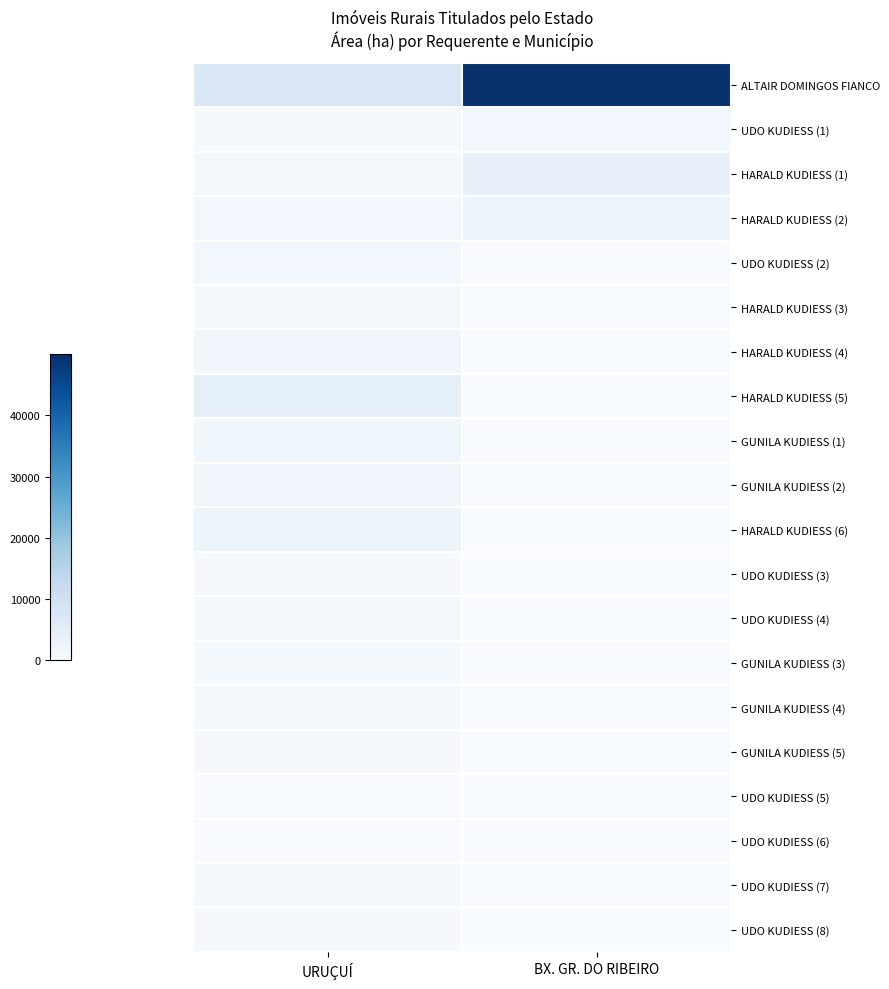

What is the difference between the highest and lowest values at BX. GR. DO RIBEIRO?

49999.9